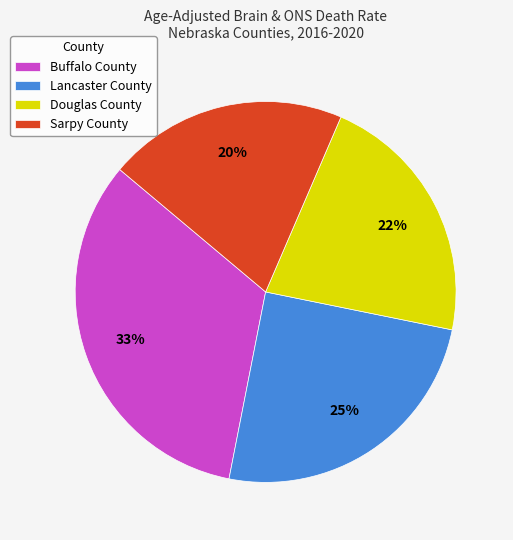

Is the sum of Sarpy County and Lancaster County greater than half?

No